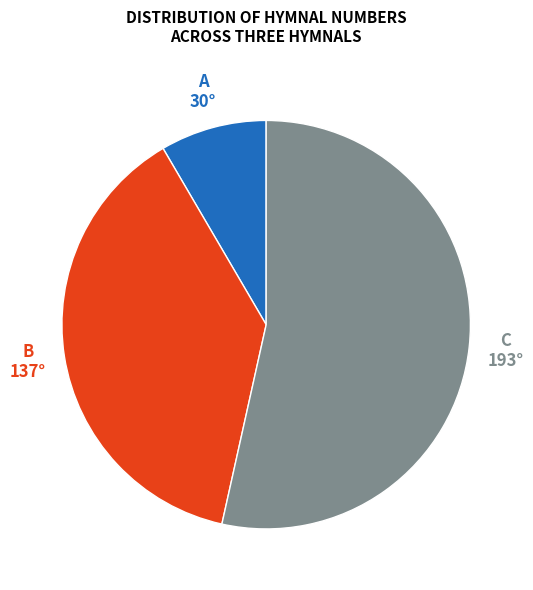

Is there a majority slice in this chart?

Yes